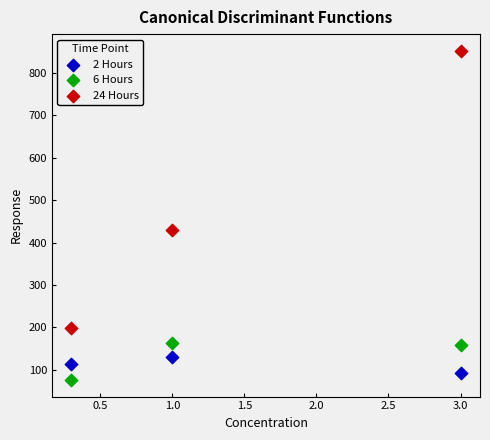

Across all data points, what is the average Y value?

246